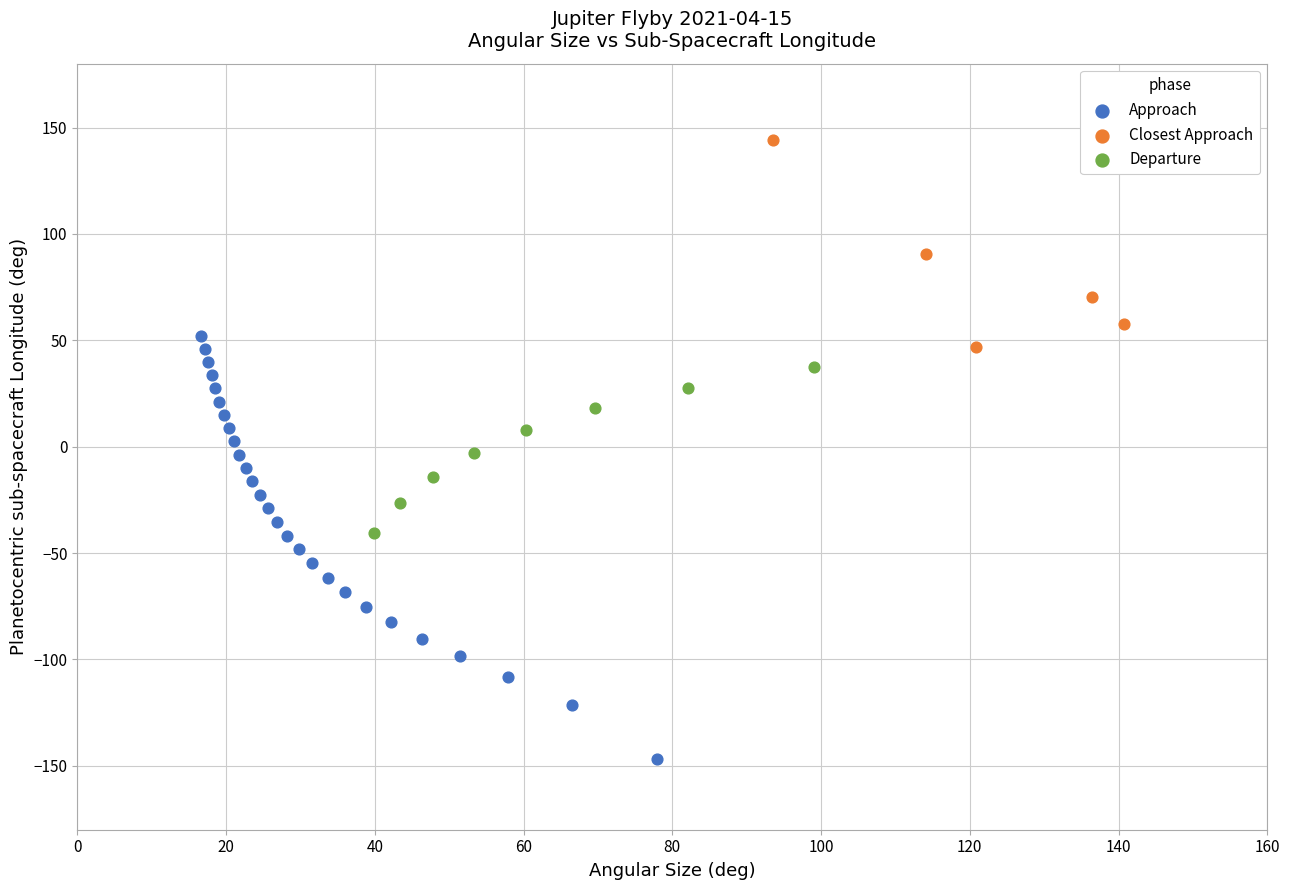

Which series reaches the minimum Y coordinate?

Approach